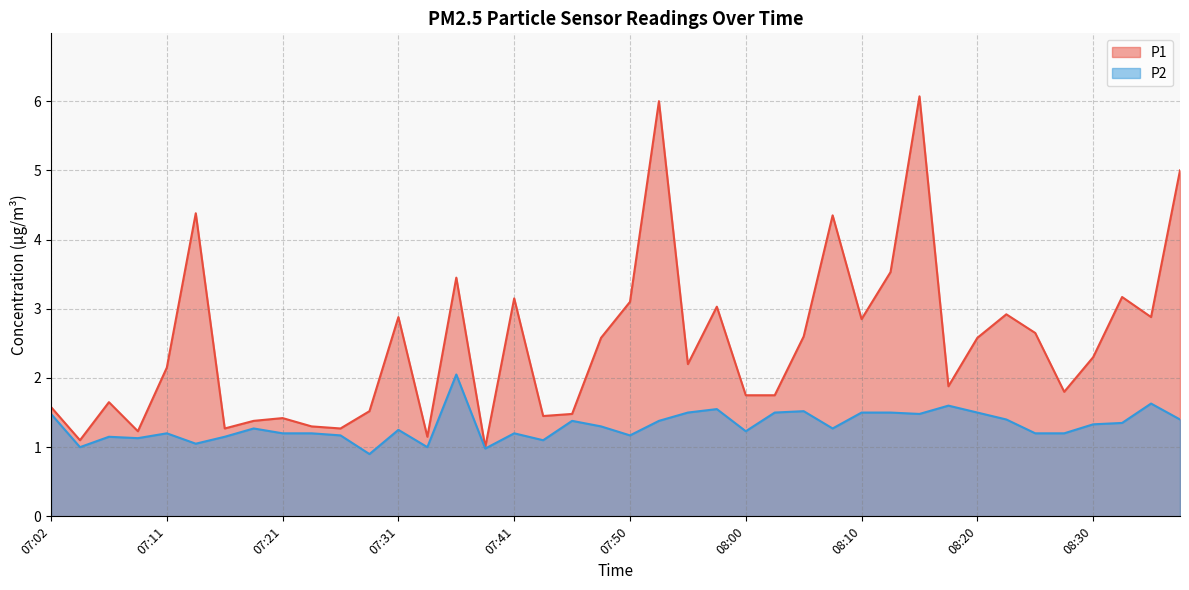

What value does the P2 series have at 07:14?

1.1